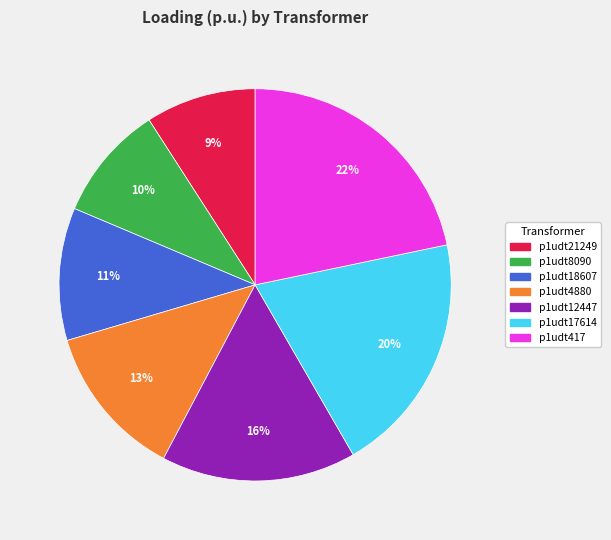

Which has a higher value, p1udt4880 or p1udt18607?

p1udt4880